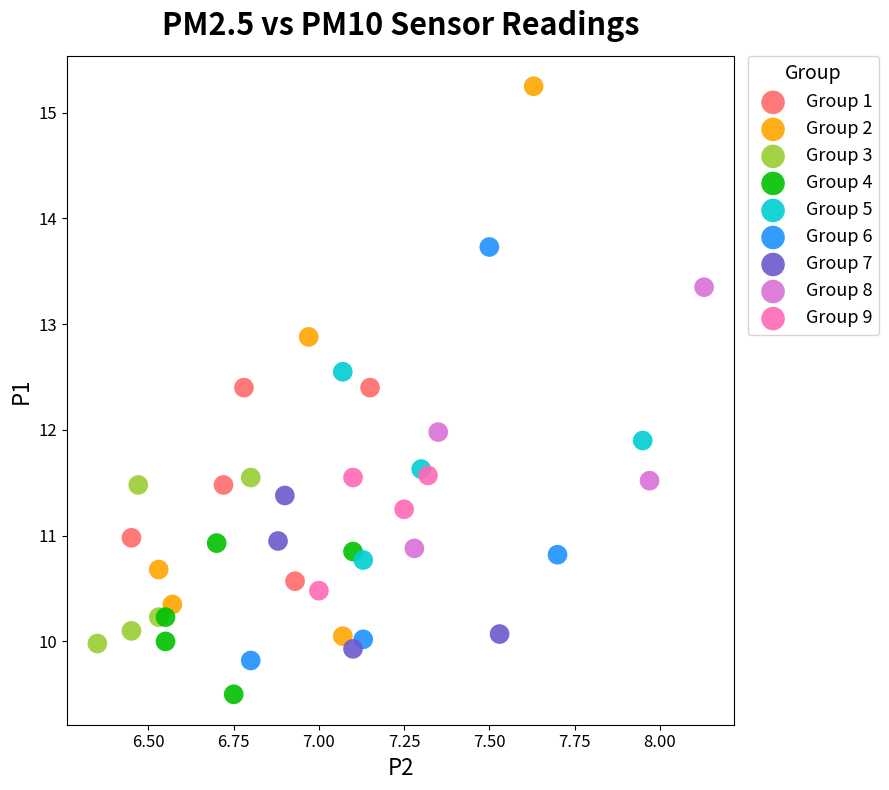

What are all the series names shown in the legend?

Group 1, Group 2, Group 3, Group 4, Group 5, Group 6, Group 7, Group 8, Group 9